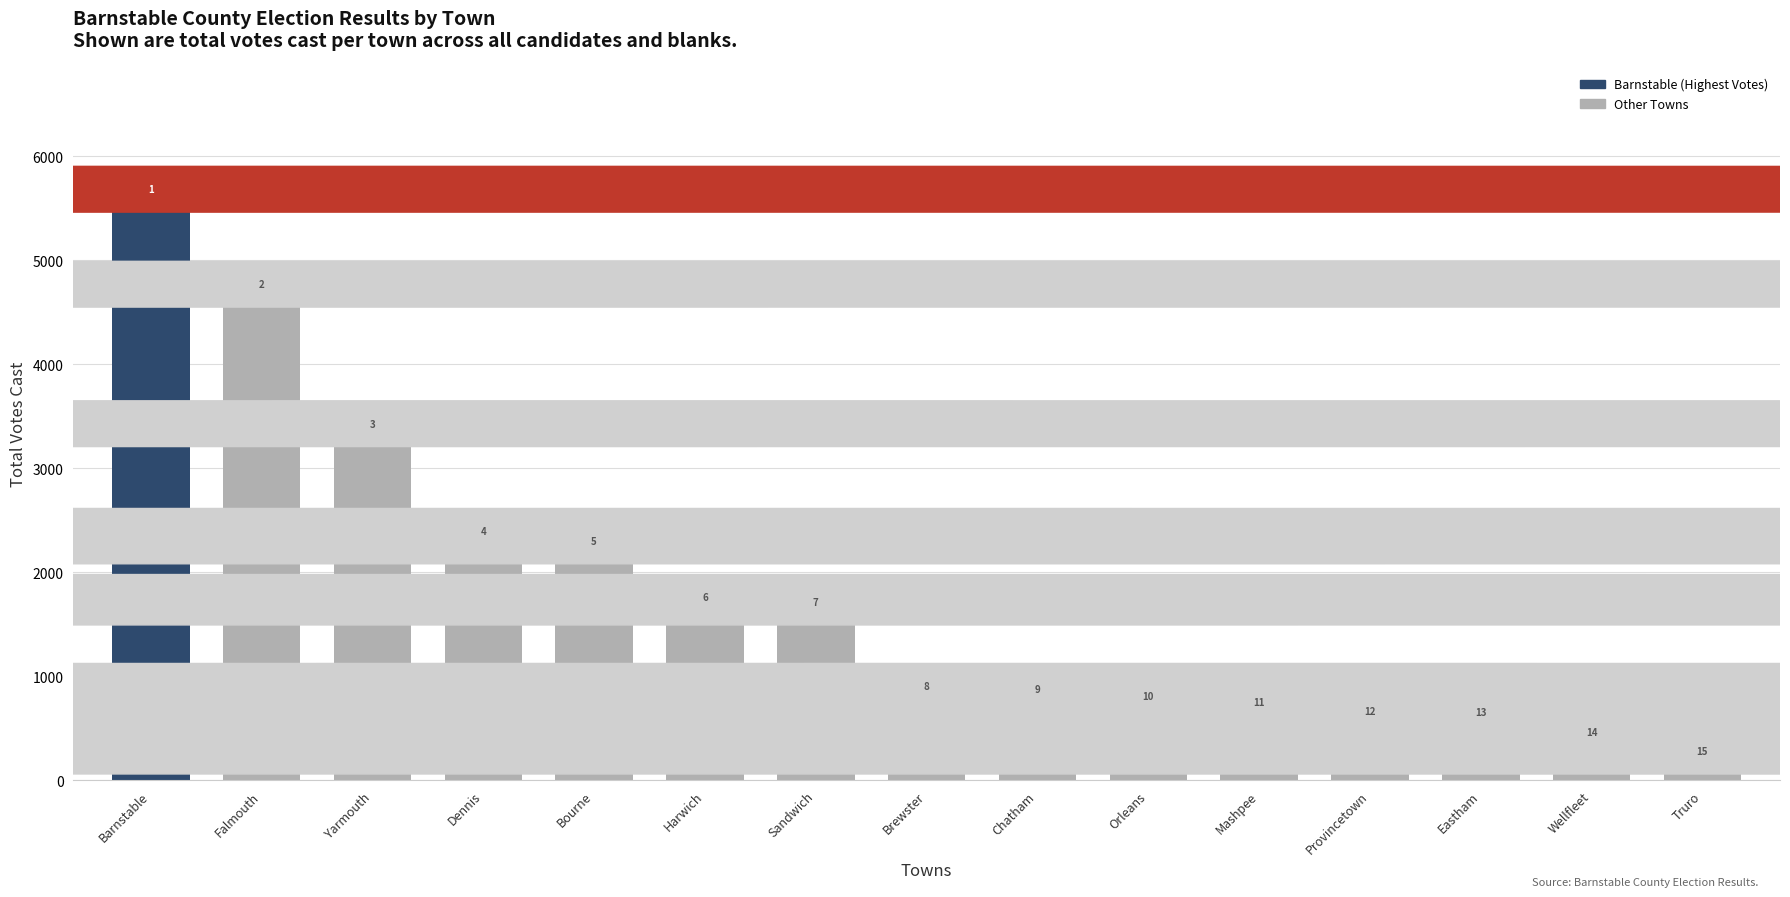

Are the bars grouped side by side (vs. stacked)?

No